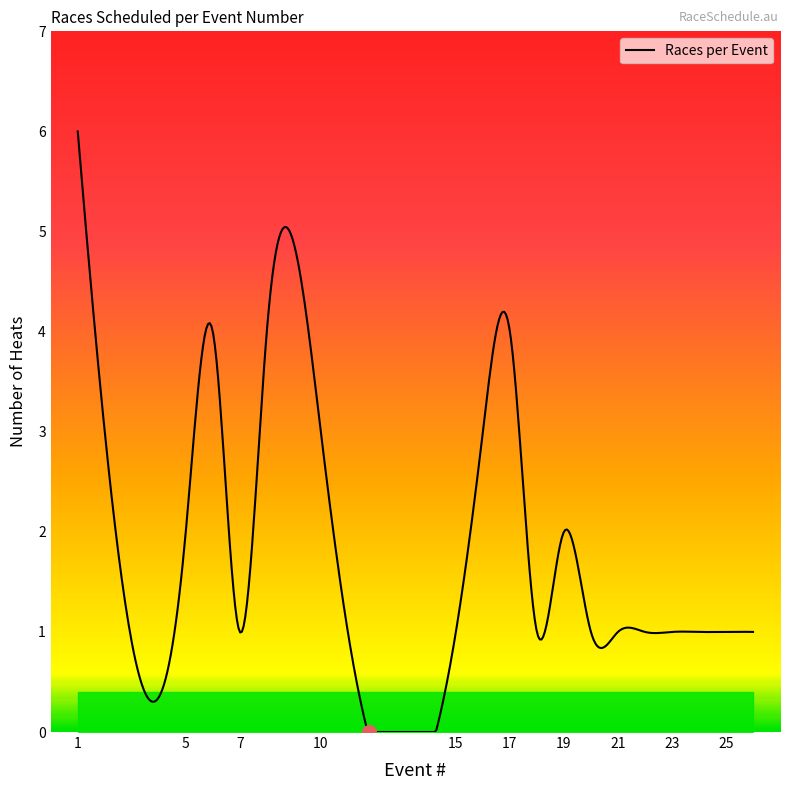

What is the difference between the maximum and minimum values?

6.0